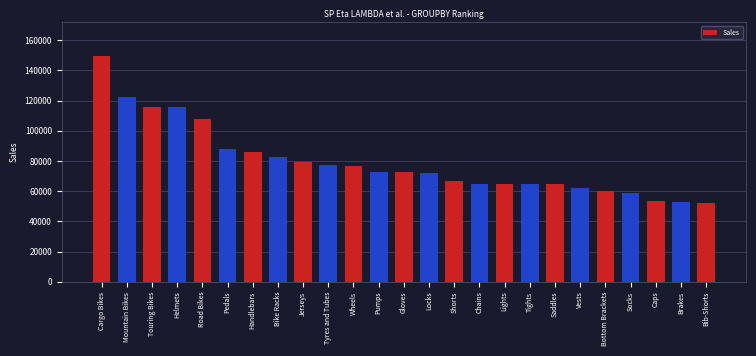

What is the difference between the maximum and minimum values?

97000